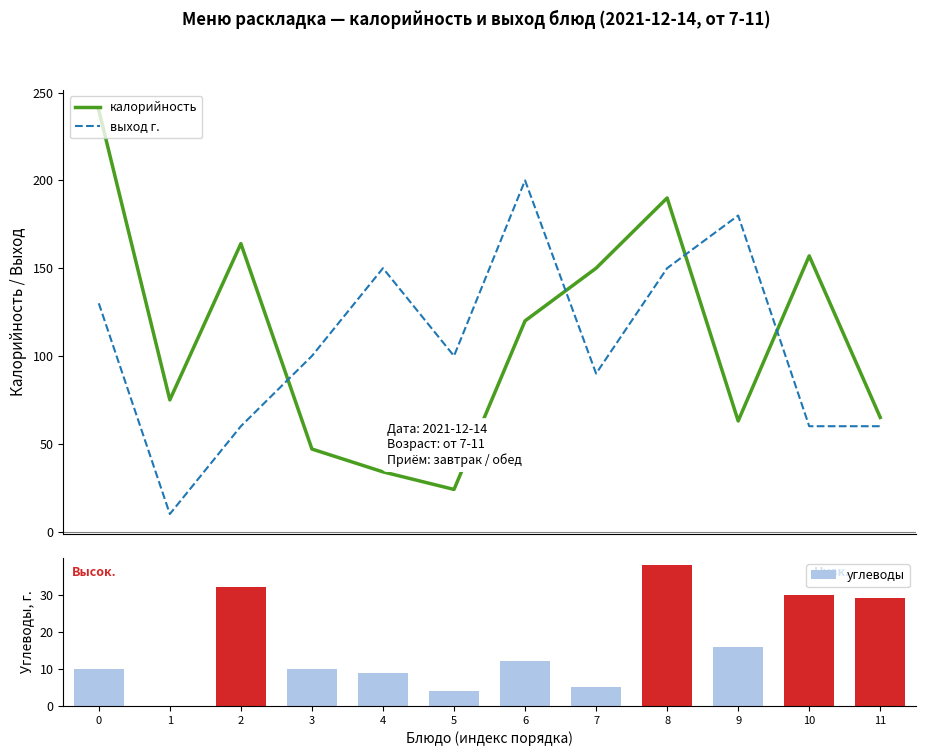

Is it true that калорийность equals 75 at 10?

False